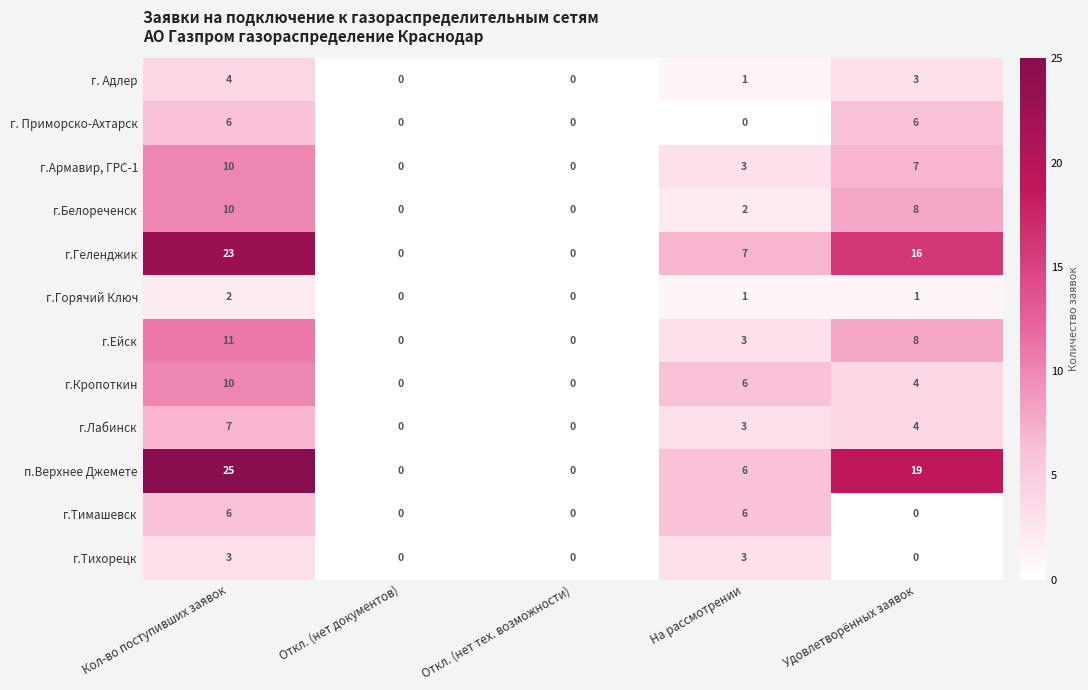

At which category is the sum across all series the highest?

Кол-во поступивших заявок